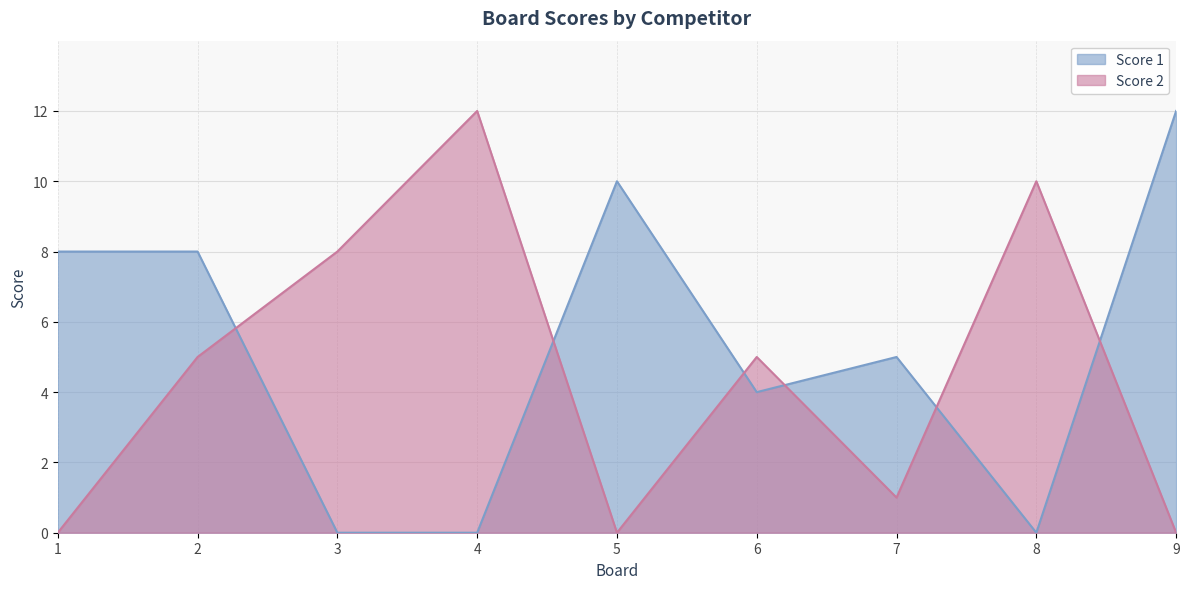

Is the value of Score 2 at 1 greater than the value of Score 1 at 8?

No